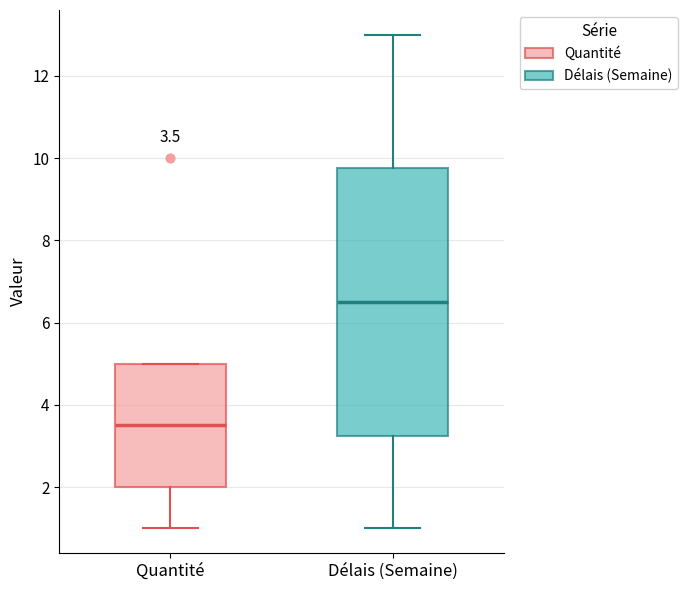

Which box is the tallest, from its lower edge to its upper edge?

Délais (Semaine)